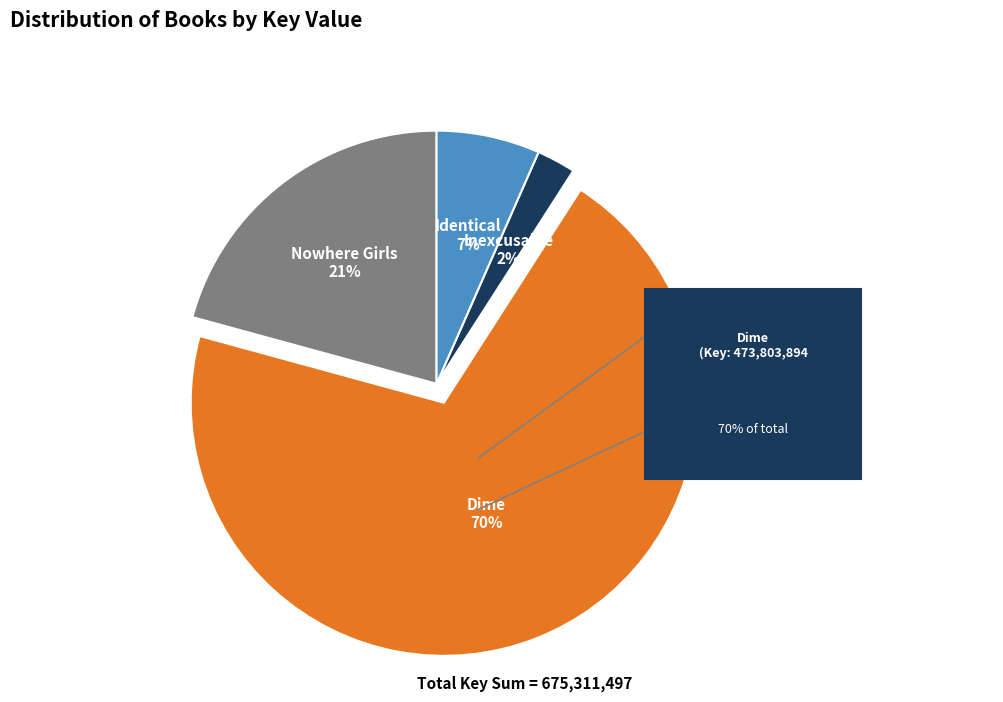

The Inexcusable slice represents 2% of the pie. True or false?

True